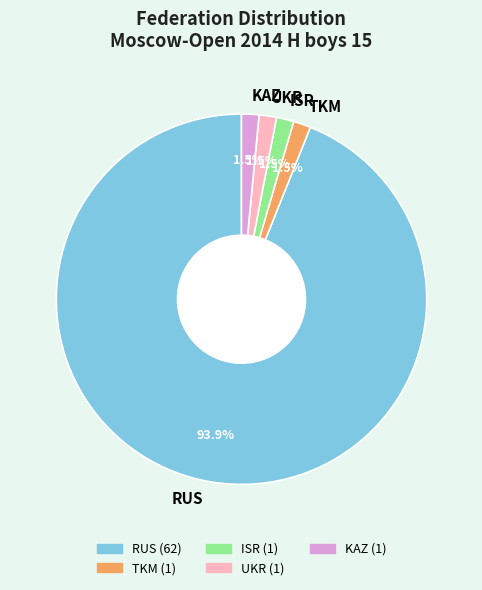

How many segments does this pie chart have?

5